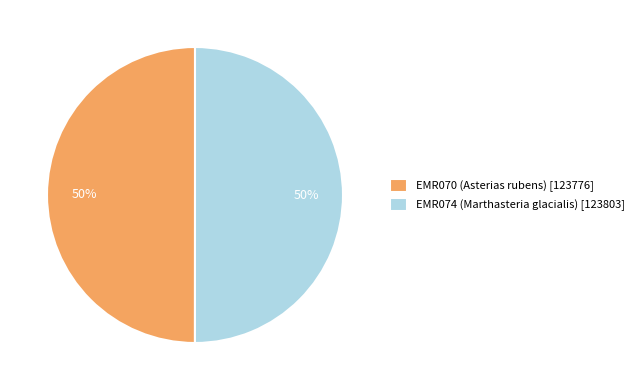

Combined, do EMR070 (Asterias rubens) [123776] and EMR074 (Marthasteria glacialis) [123803] account for over 50%?

Yes